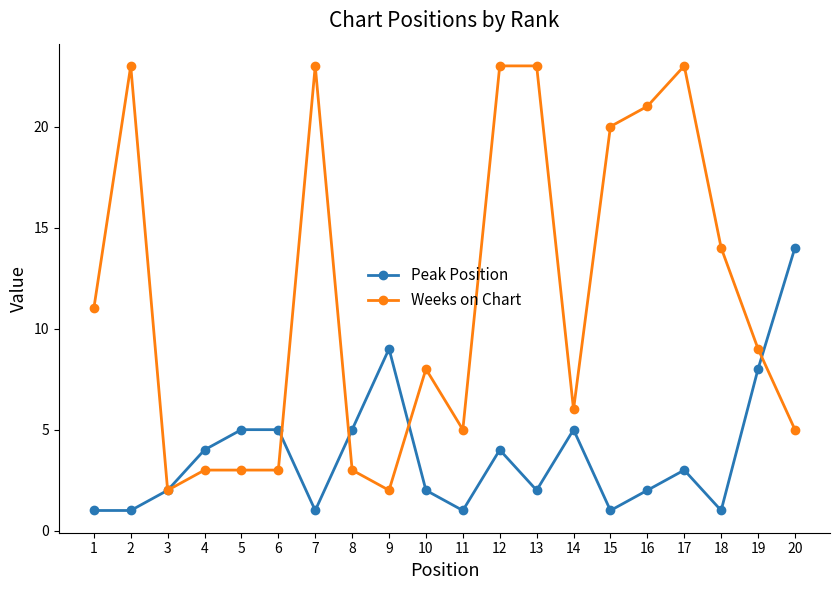

What is the total value across all series at 19?

17